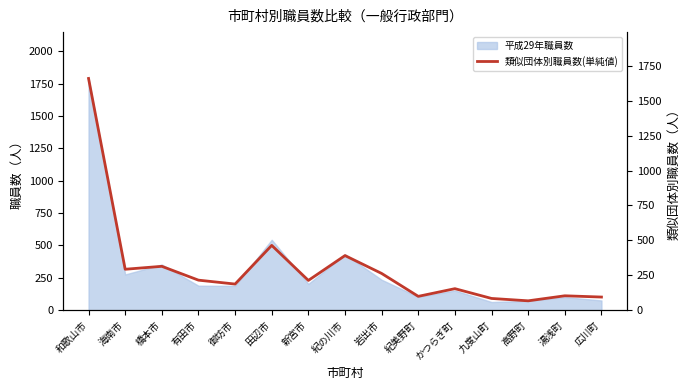

How many data points are above 213?

7